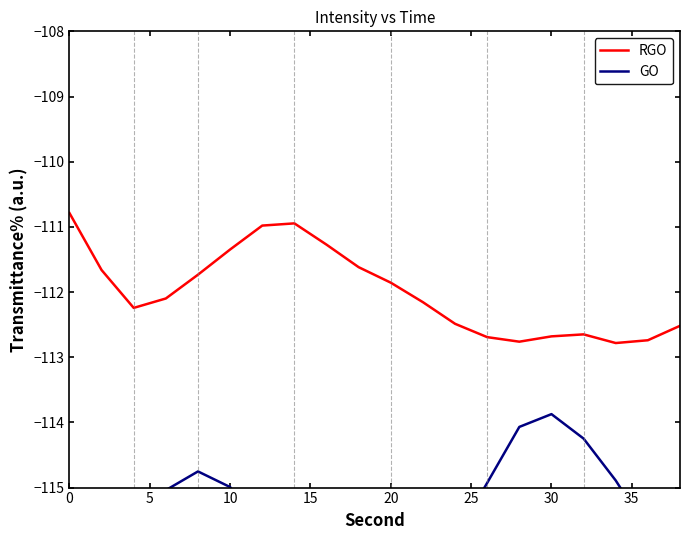

What is the sum of all GO values?

-2307.7